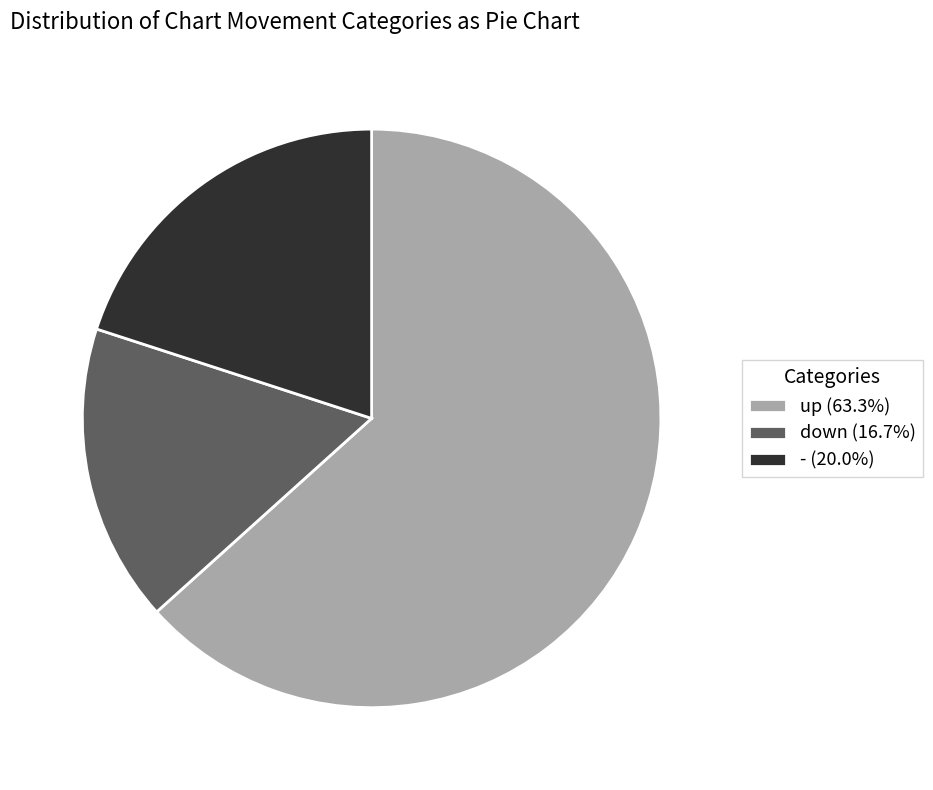

How many slices are in this pie chart?

3